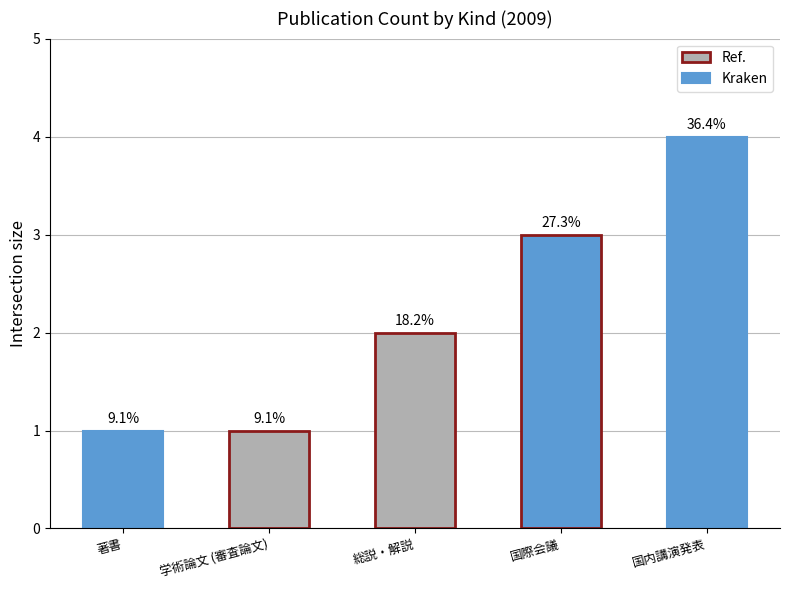

Rank the categories by value from lowest to highest.

著書, 学術論文 (審査論文), 総説・解説, 国際会議, 国内講演発表